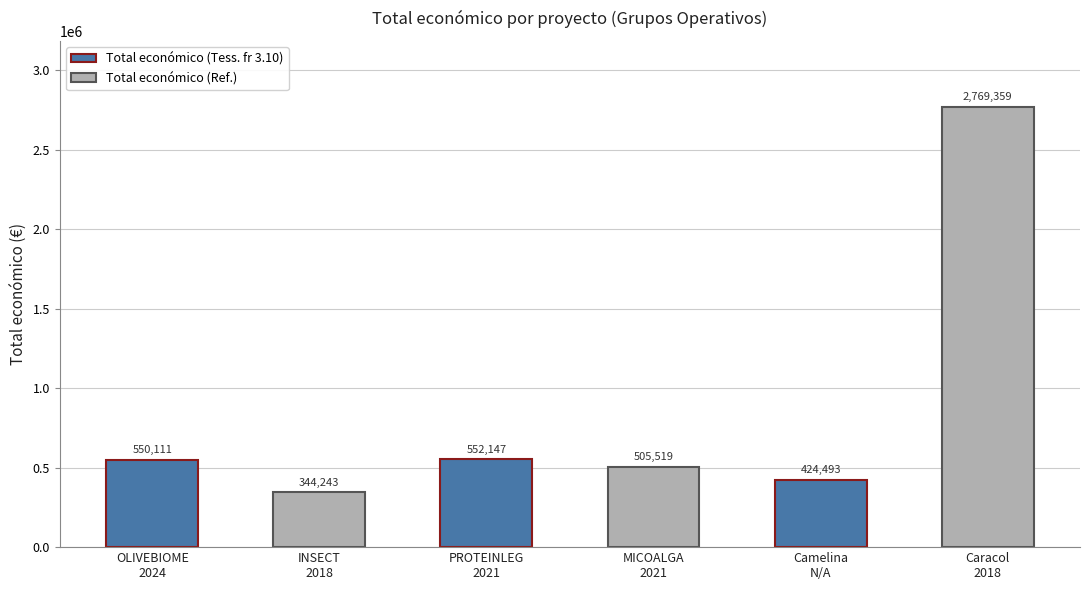

What is the label of the 2nd bar from the left?

INSECT
2018